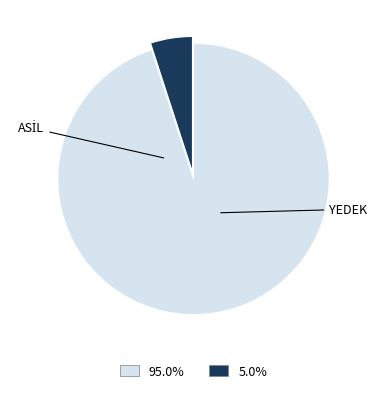

The YEDEK slice represents 1% of the pie. True or false?

False